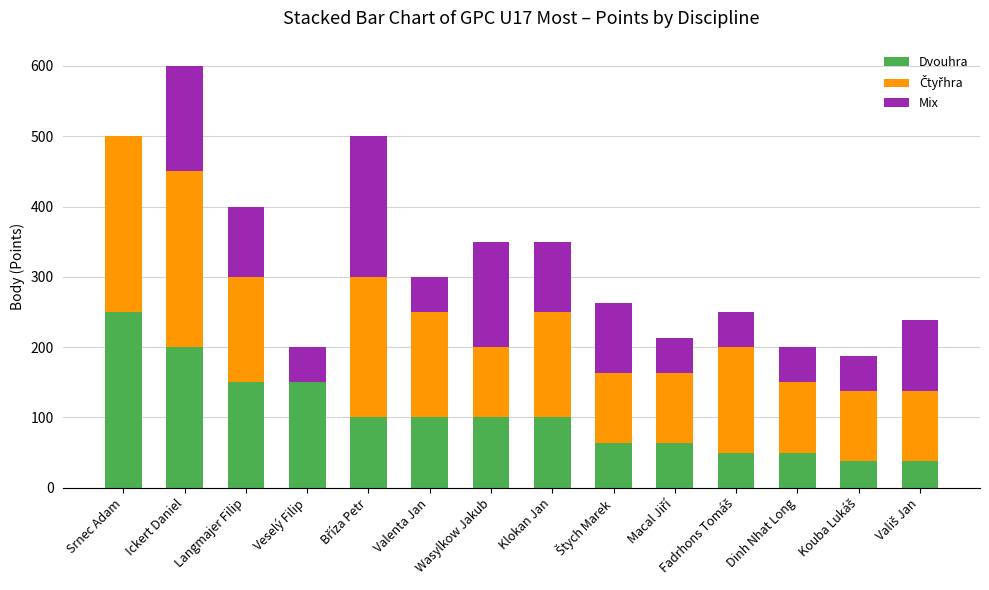

Is it true that Dvouhra equals 305 at Ickert Daniel?

False